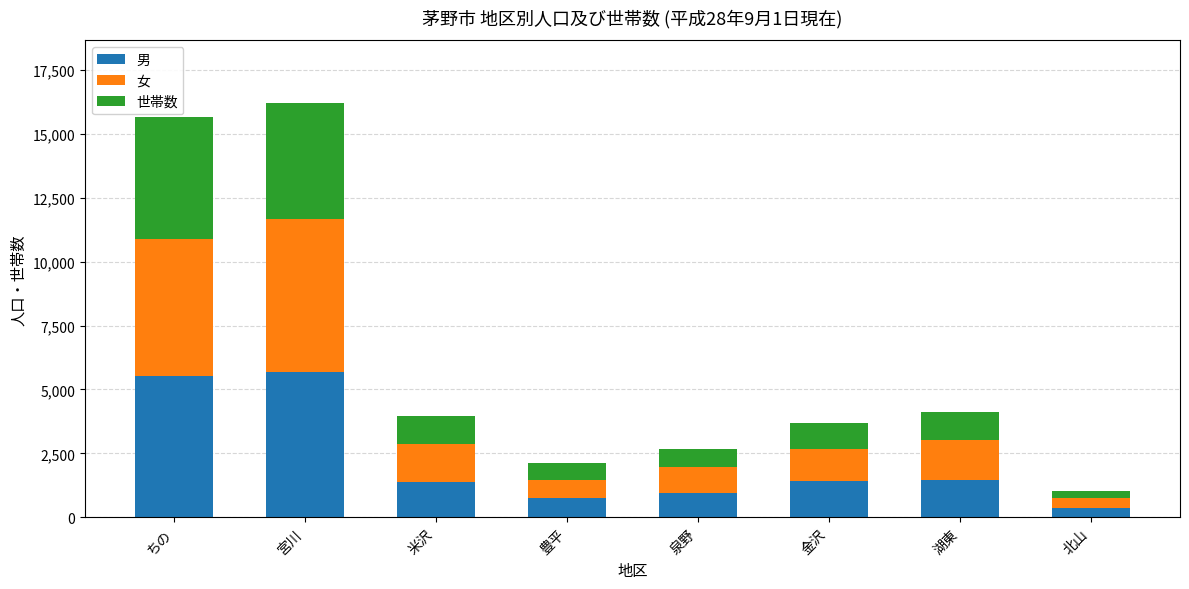

What is the total value across all series at 湖東?

4124